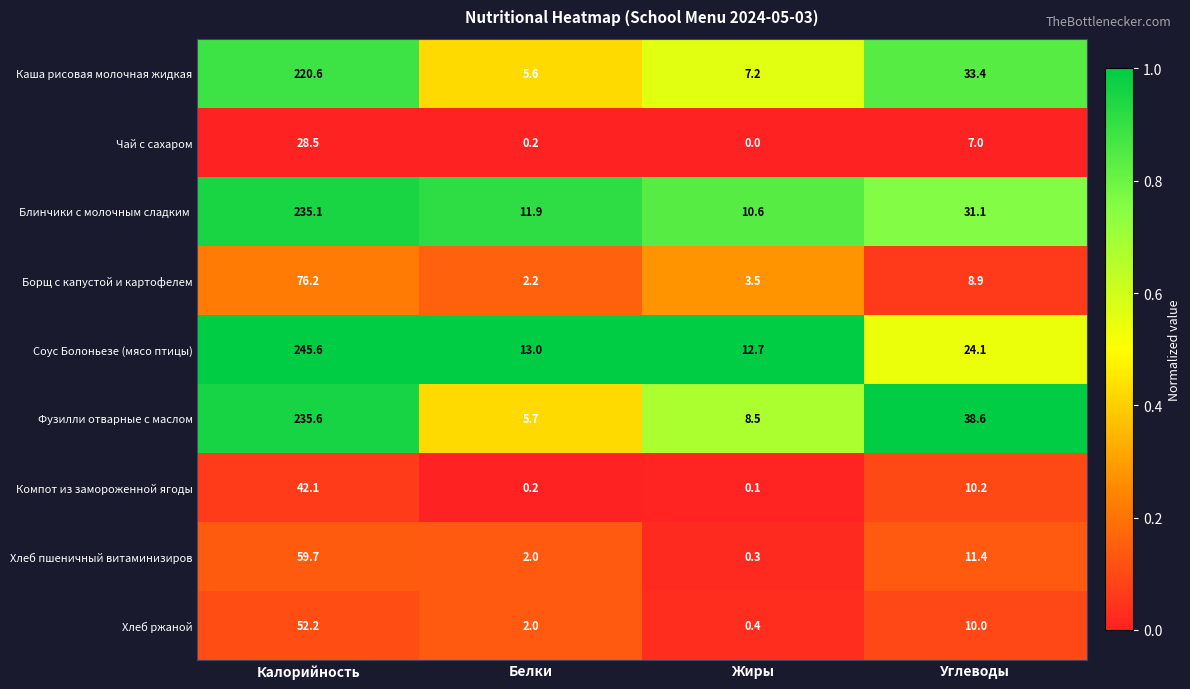

True or false: Каша рисовая молочная жидкая has a value of 220.6 at Калорийность.

True